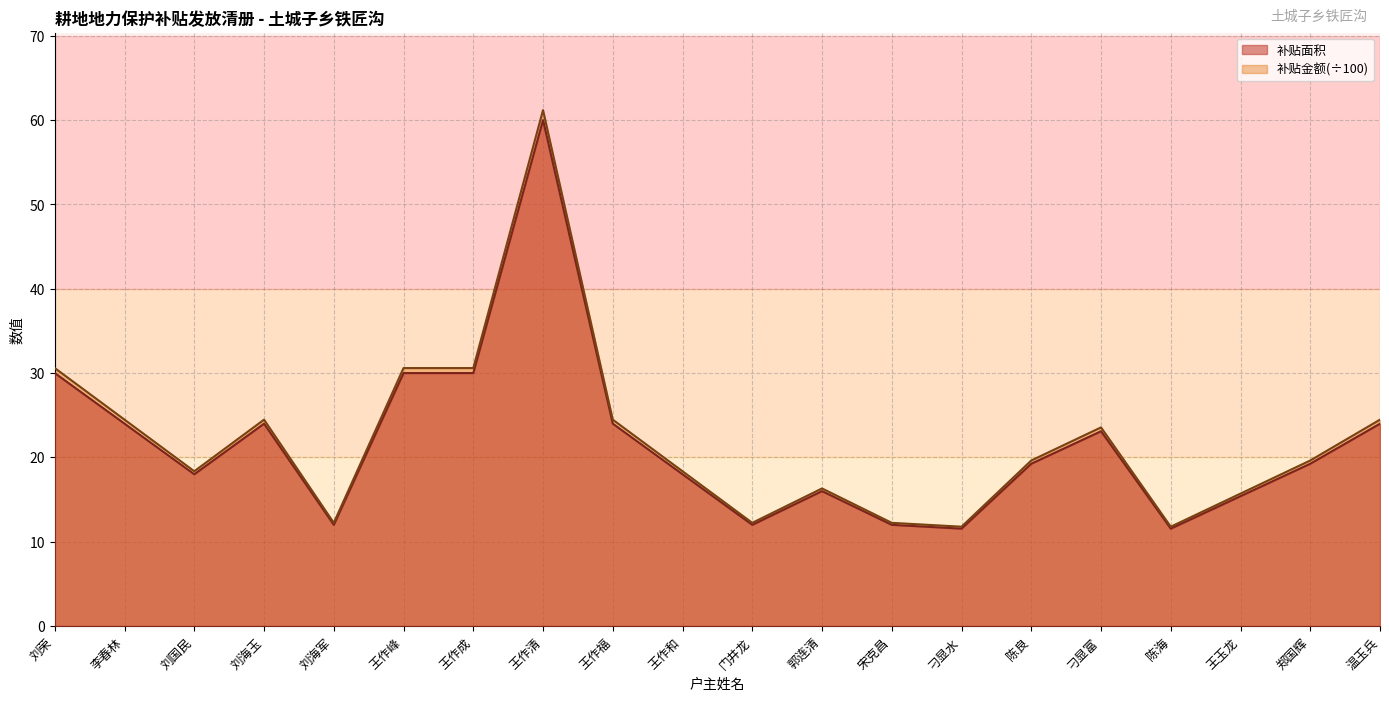

How many interior local peaks does the 补贴面积 series have?

4